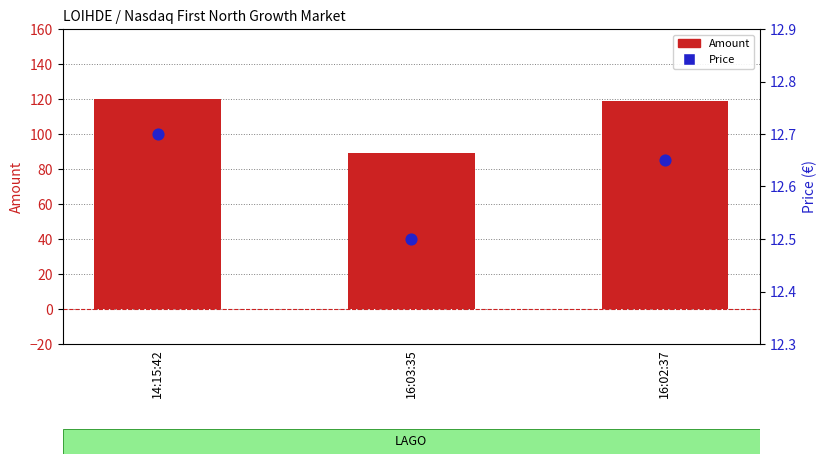

Is the value of Price at 16:03:35 greater than the value of Amount at 16:03:35?

No